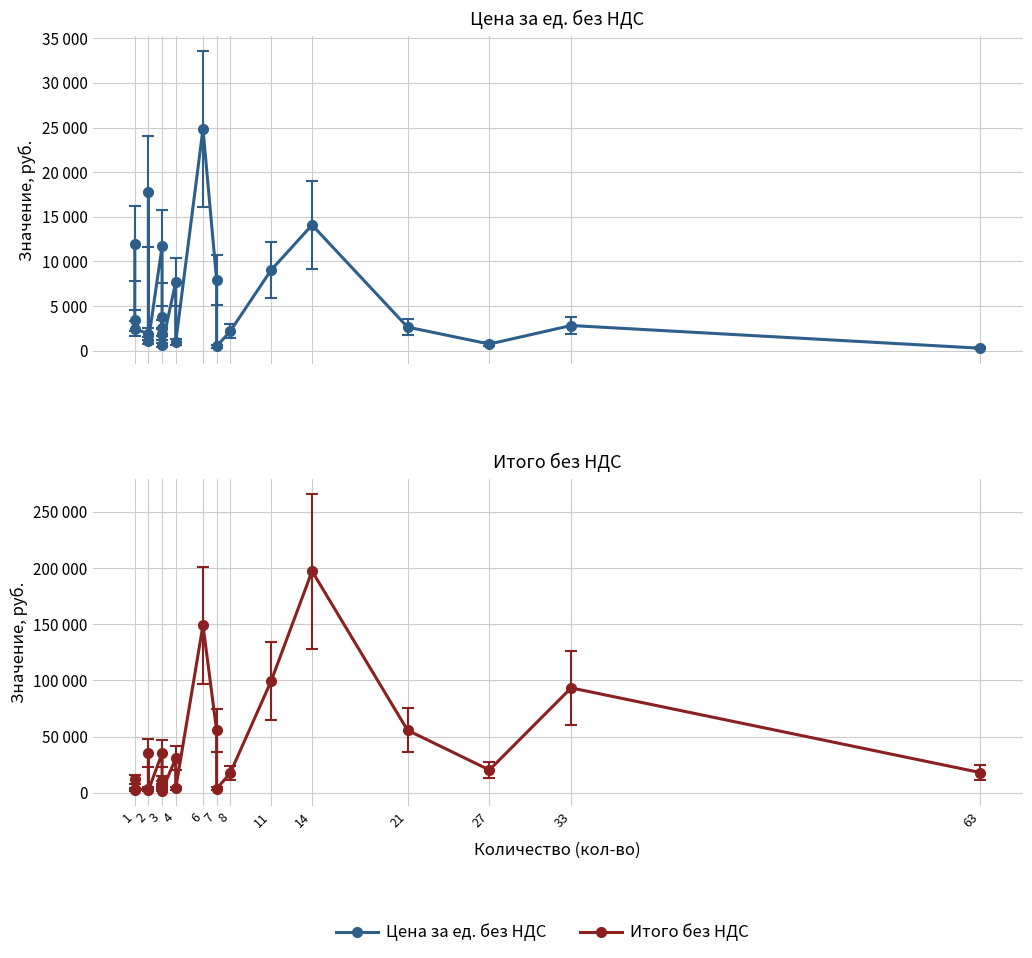

How many lines are shown in the chart?

2